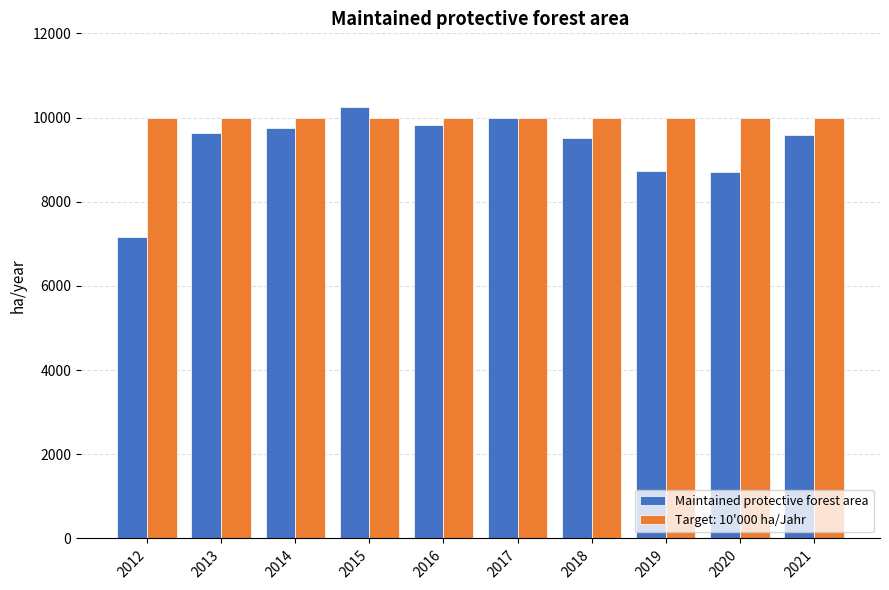

List the series in order of their overall mean, lowest first.

Maintained protective forest area, Target: 10'000 ha/Jahr